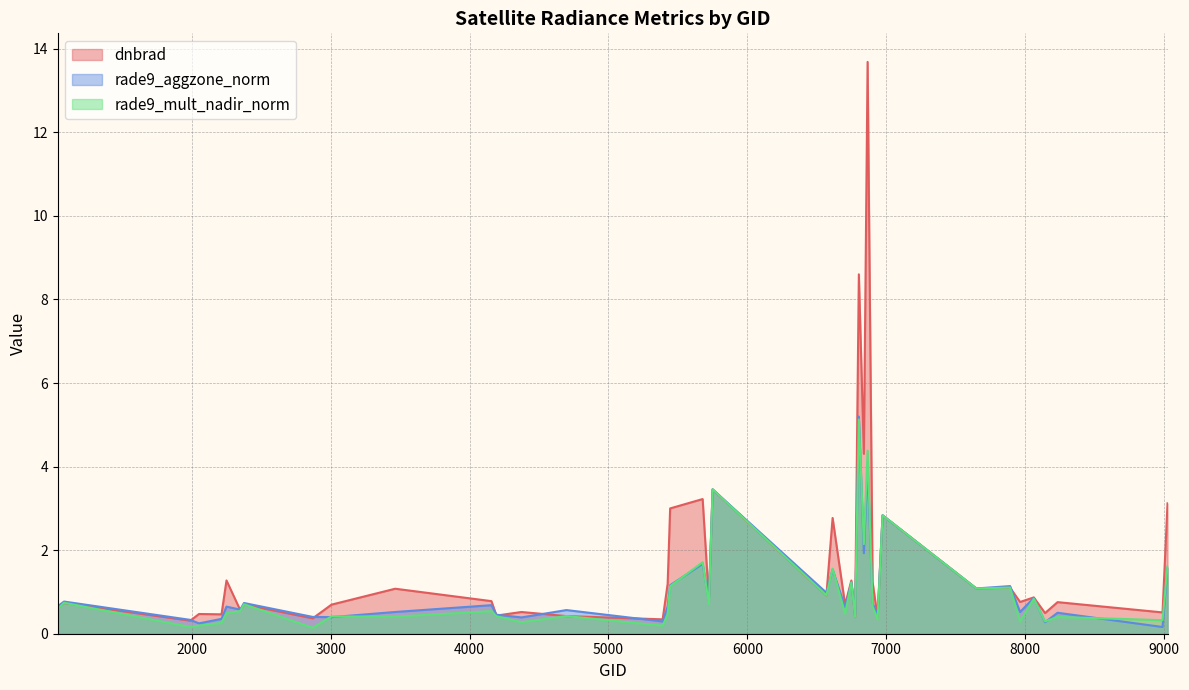

Which series has the widest spread of values?

dnbrad